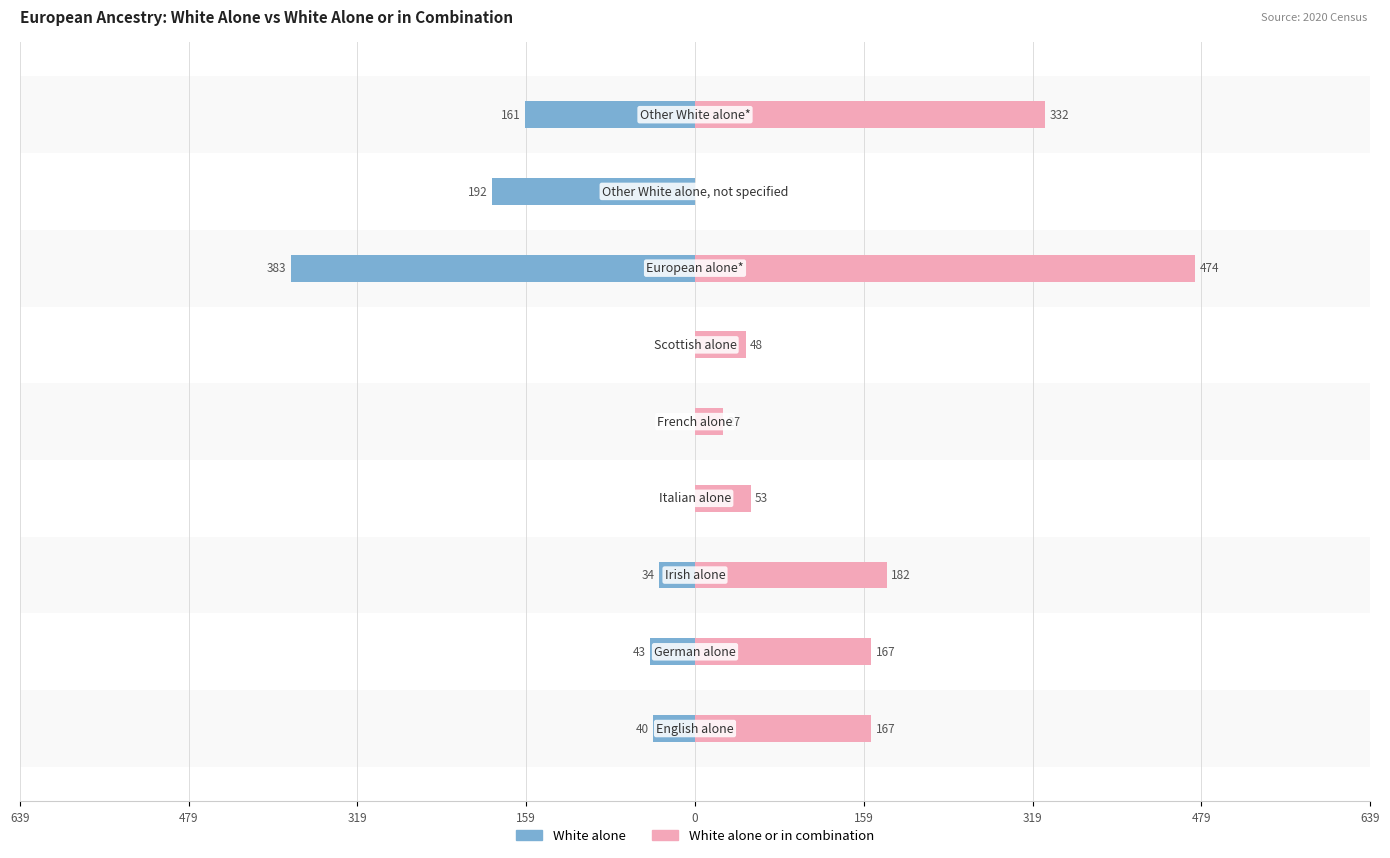

What is the difference between the maximum and minimum values in the White alone series?

383